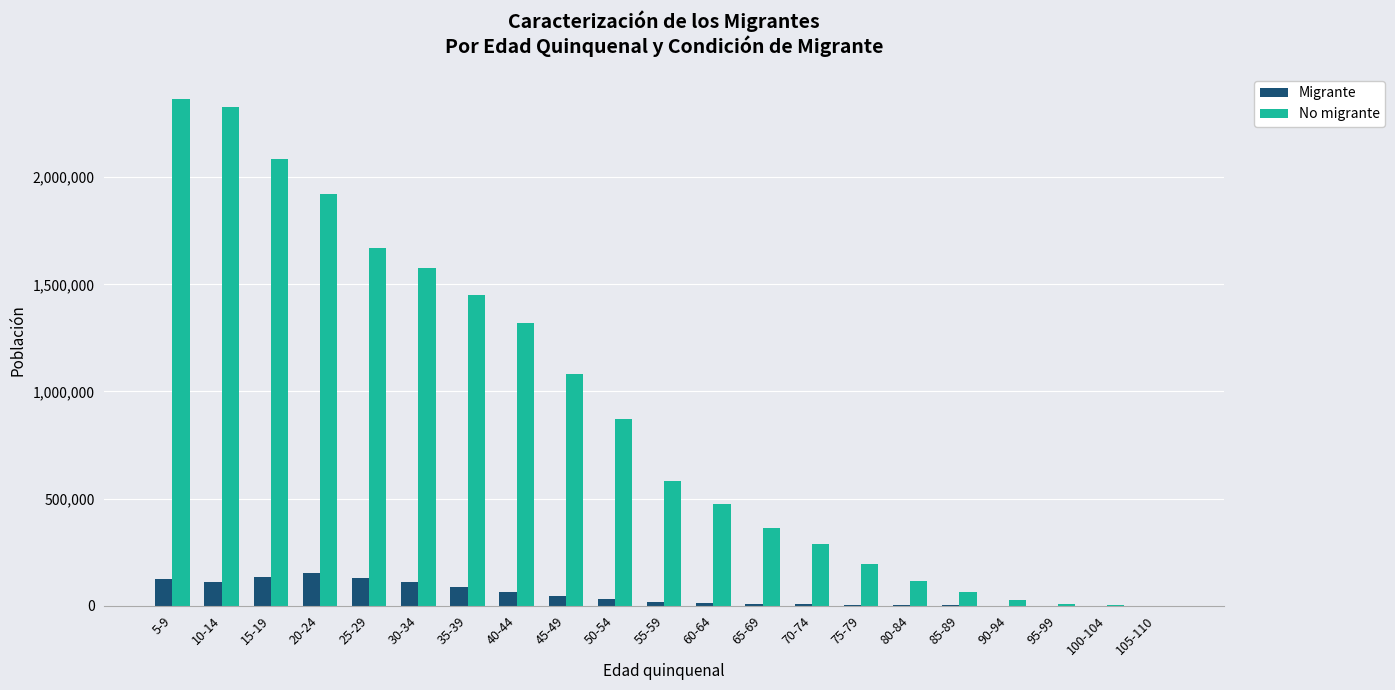

What is the total value across all series at 85-89?

64733